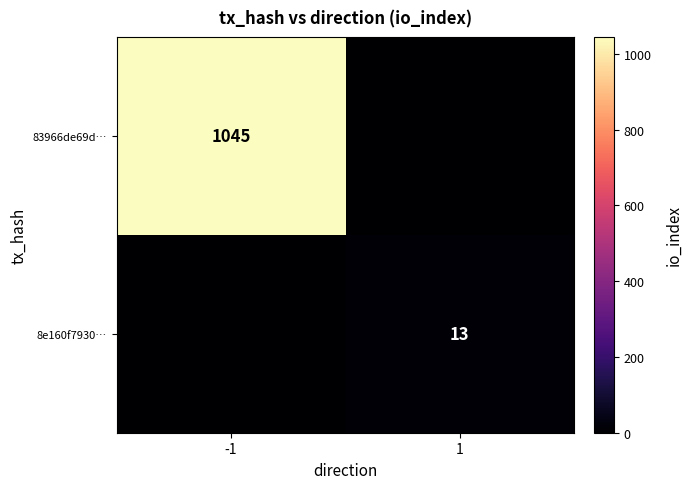

At how many categories does at least one series exceed 576?

1